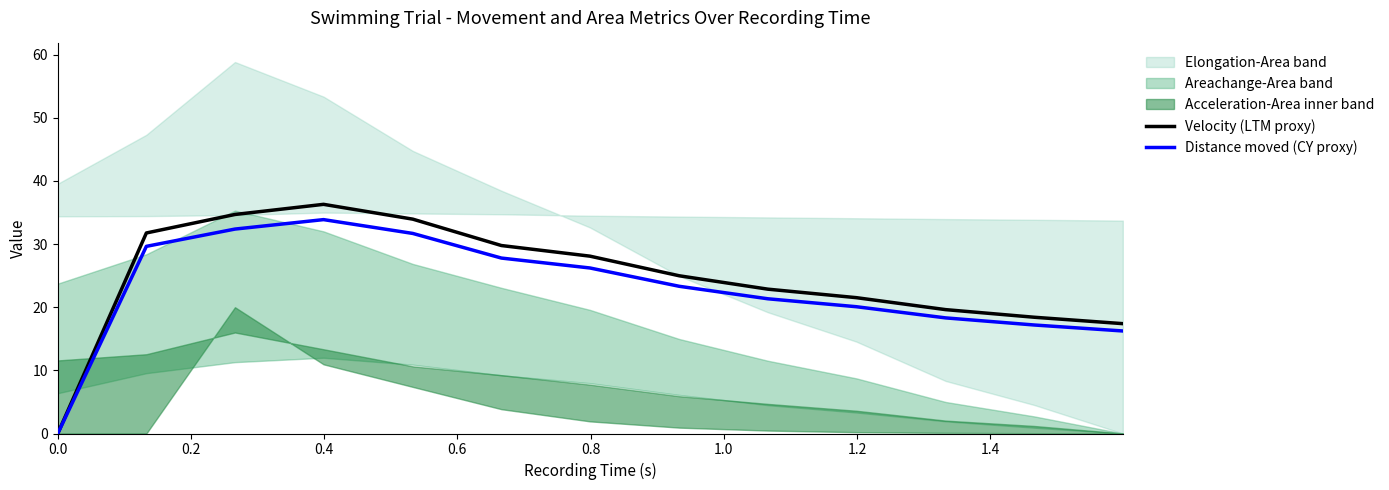

What is the highest value of the Distance moved (CY proxy) series?

33.9